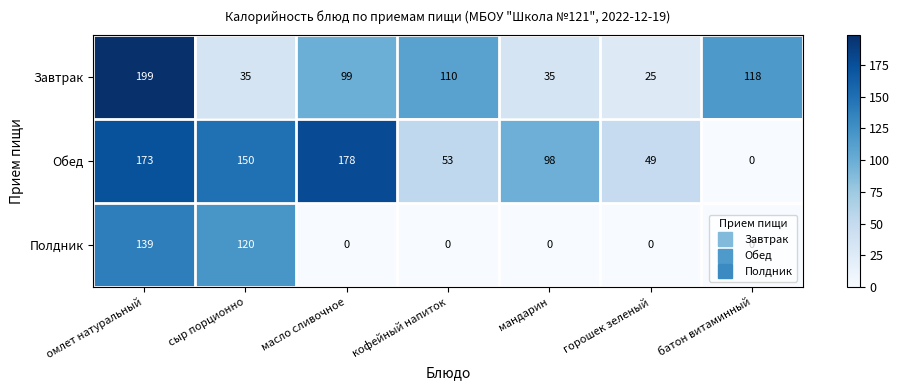

What is the highest value of the Обед series?

178